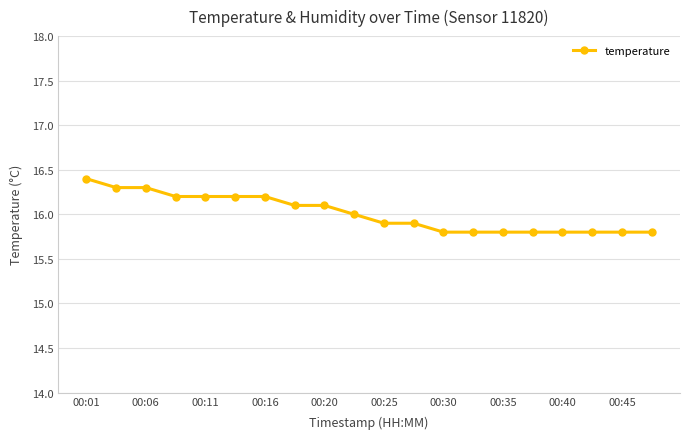

What is the difference between the second highest and second lowest values?

0.5